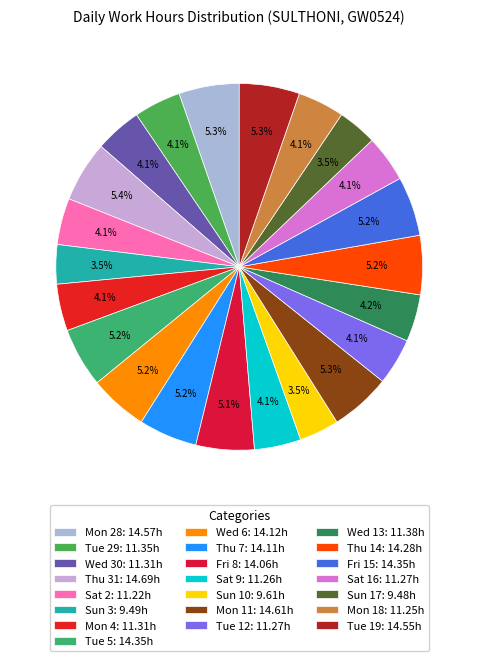

How many slices are in this pie chart?

22